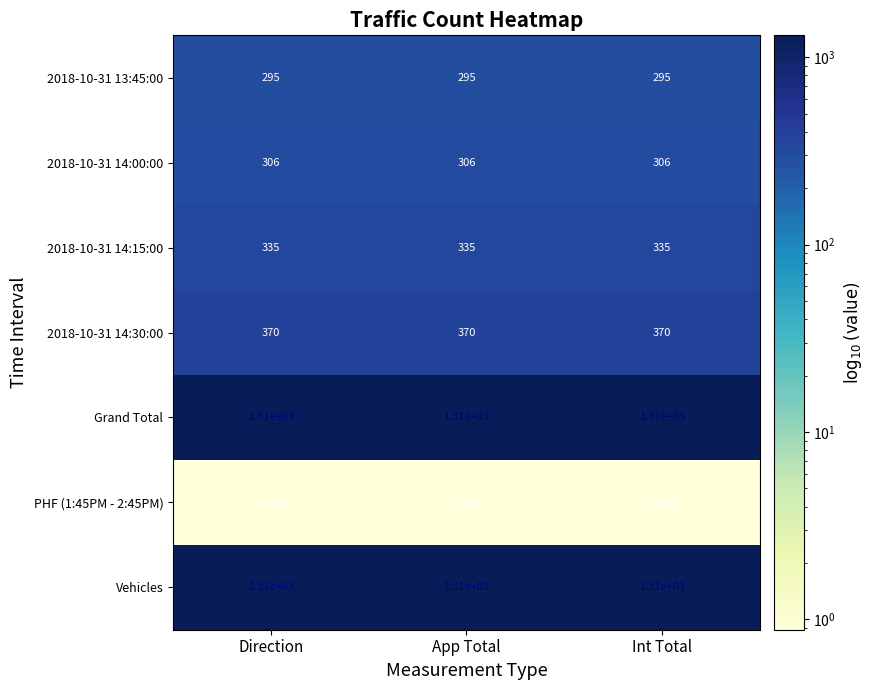

Reading right to left, transcribe all the data shown in this chart.

2018-10-31 13:45:00: Int Total=295.0	App Total=295.0	Direction=295.0
2018-10-31 14:00:00: Int Total=306.0	App Total=306.0	Direction=306.0
2018-10-31 14:15:00: Int Total=335.0	App Total=335.0	Direction=335.0
2018-10-31 14:30:00: Int Total=370.0	App Total=370.0	Direction=370.0
Grand Total: Int Total=1310.0	App Total=1310.0	Direction=1310.0
PHF (1:45PM - 2:45PM): Int Total=0.9	App Total=0.9	Direction=0.9
Vehicles: Int Total=1310.0	App Total=1310.0	Direction=1310.0